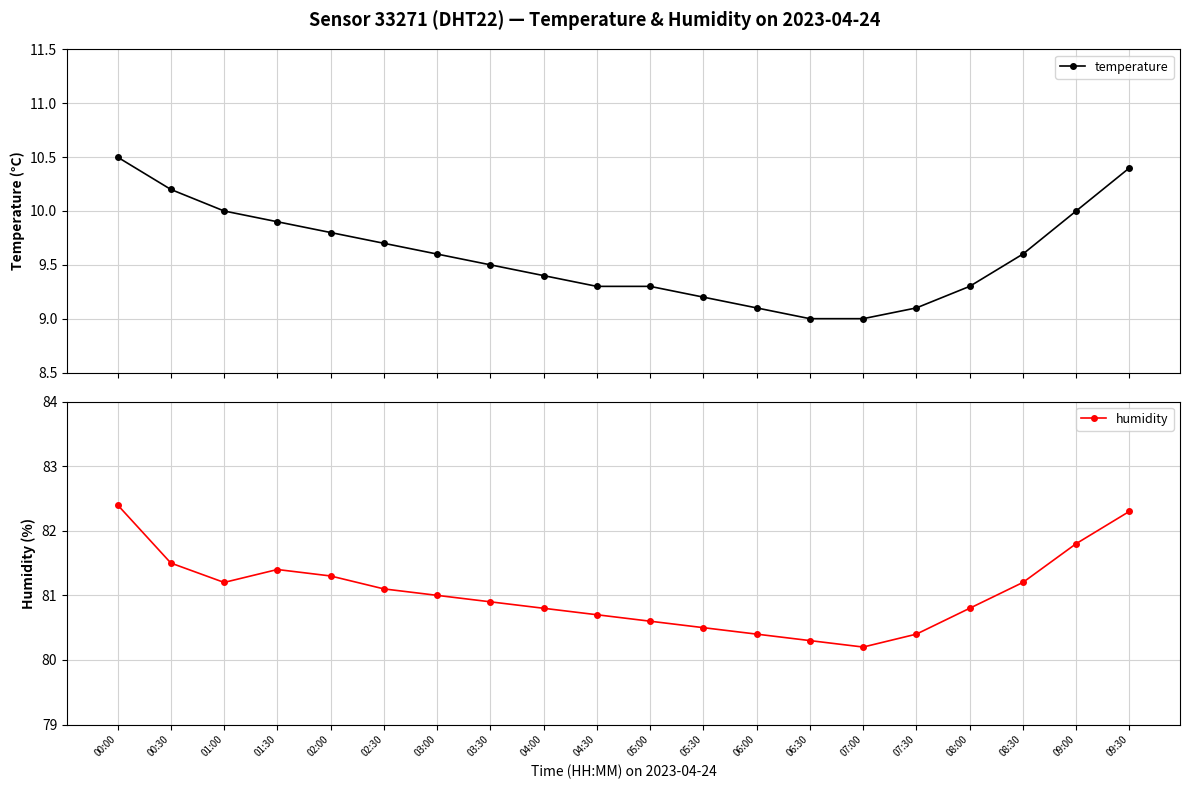

The temperature series shows 10.0 at 09:00. True or false?

True